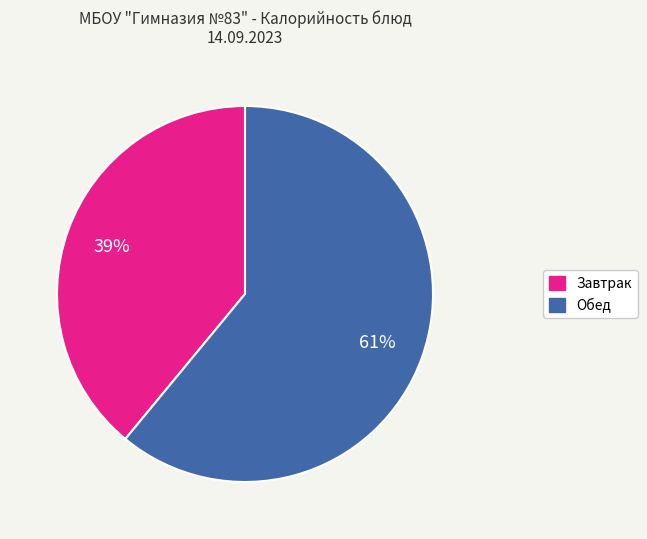

Count the number of slices in the pie.

2